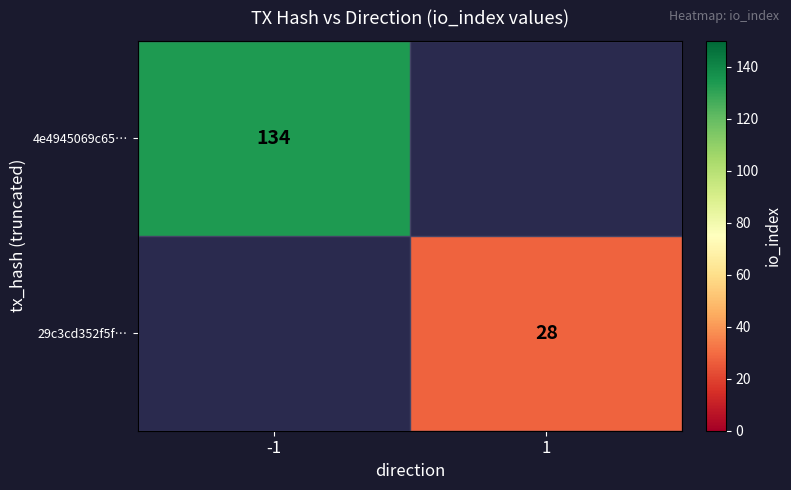

The value of 4e4945069c65… at -1 is 89. True or false?

False